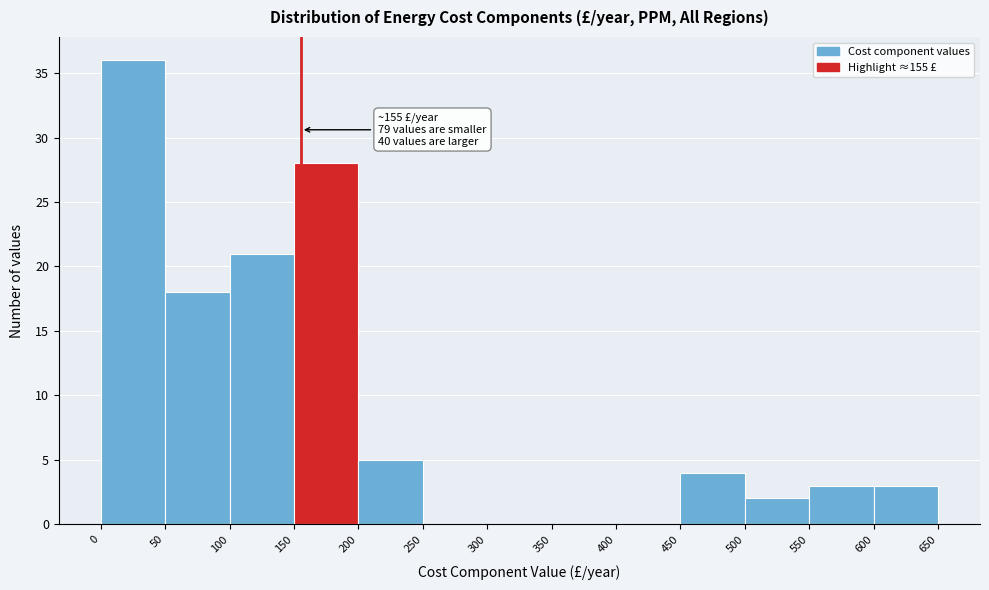

Which range on the x-axis has the tallest bar?

0 to 50